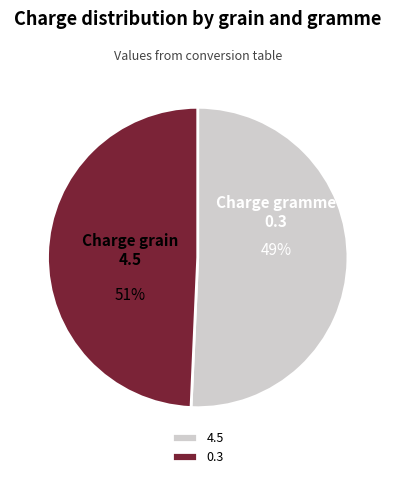

True or false: 0.3 accounts for 62% of the total.

False